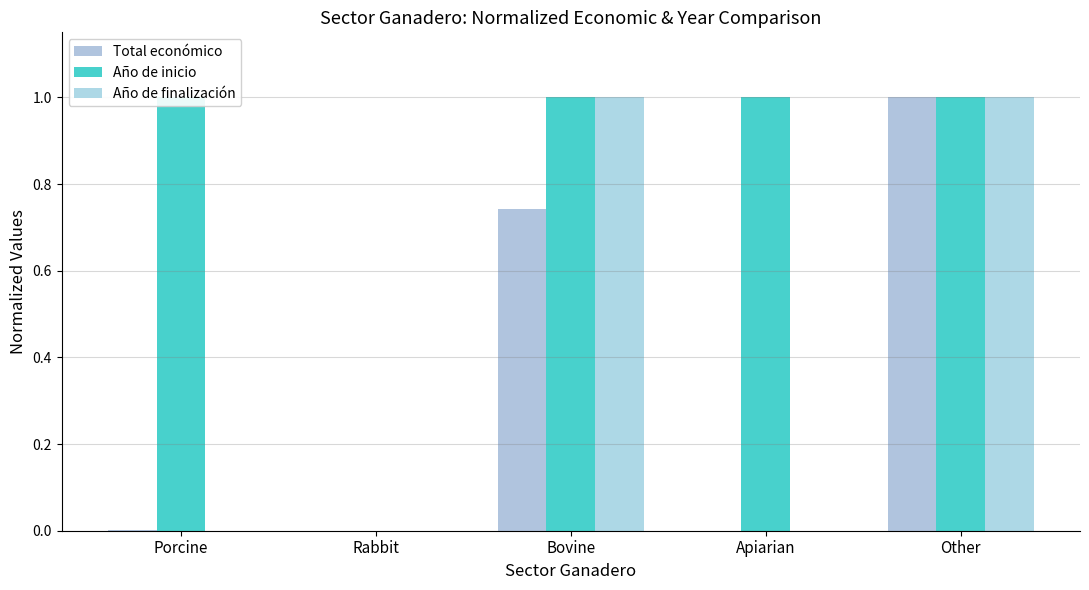

Are the bars grouped side by side (vs. stacked)?

Yes